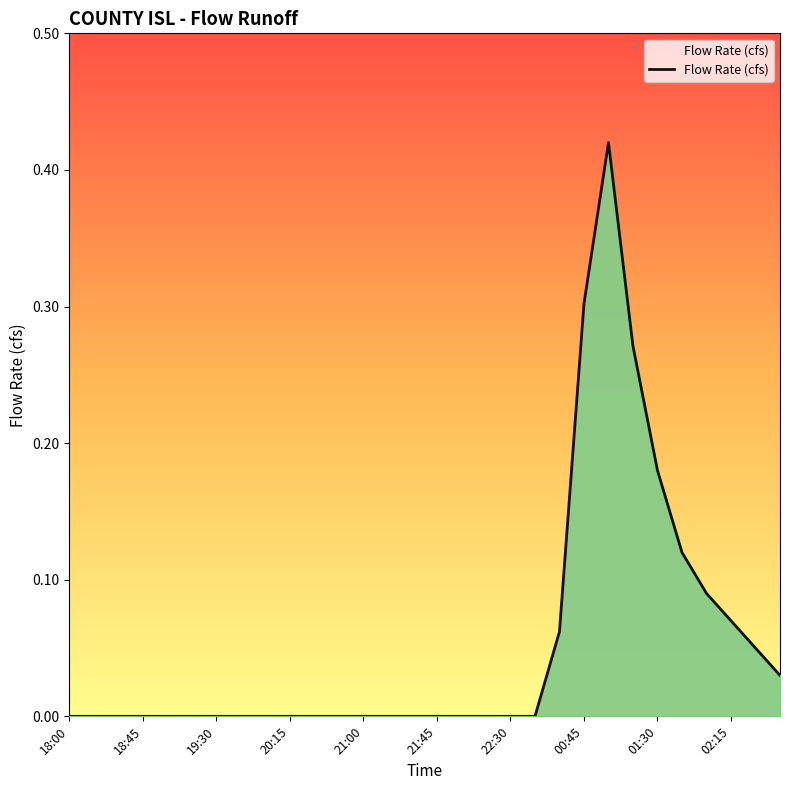

What is the greatest value displayed?

0.4